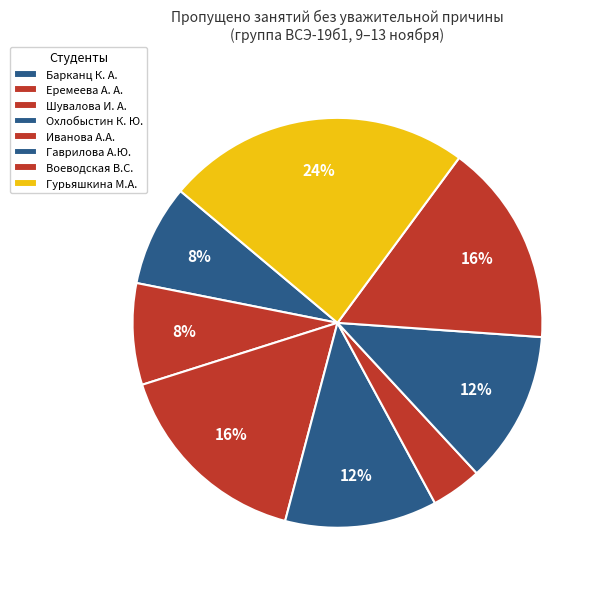

What percentage do Гурьяшкина М.А. and Охлобыстин К. Ю. together represent?

36.0%